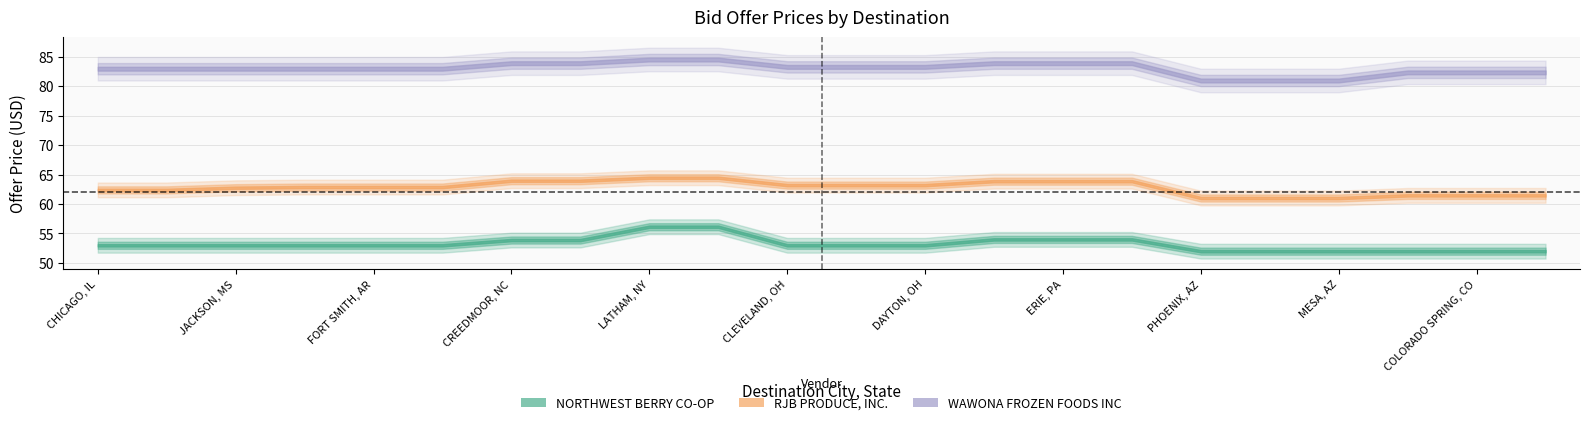

What is the spread (max minus min) of values at COLORADO SPRING, CO?

30.3